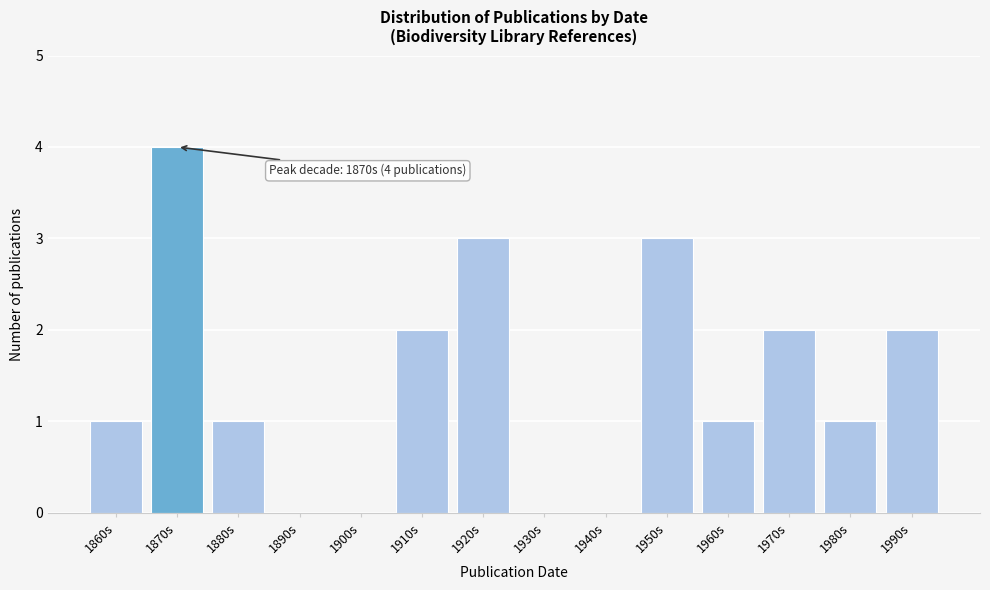

Reading left to right, what are all the values shown in this chart?

1860s=1	1870s=4	1880s=1	1890s=0	1900s=0	1910s=2	1920s=3	1930s=0	1940s=0	1950s=3	1960s=1	1970s=2	1980s=1	1990s=2